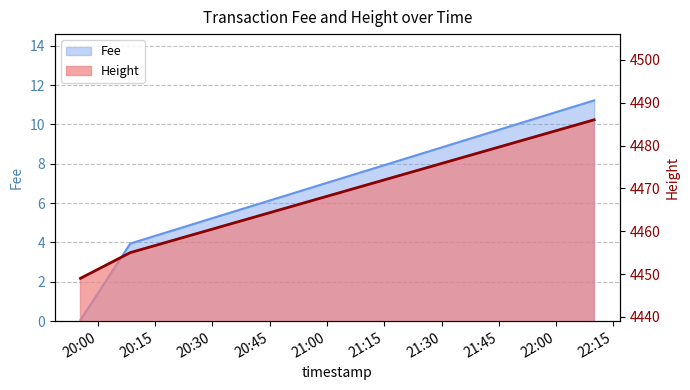

True or false: Fee has a value of 17.5 at 2019-01-22 22:09:58.

False